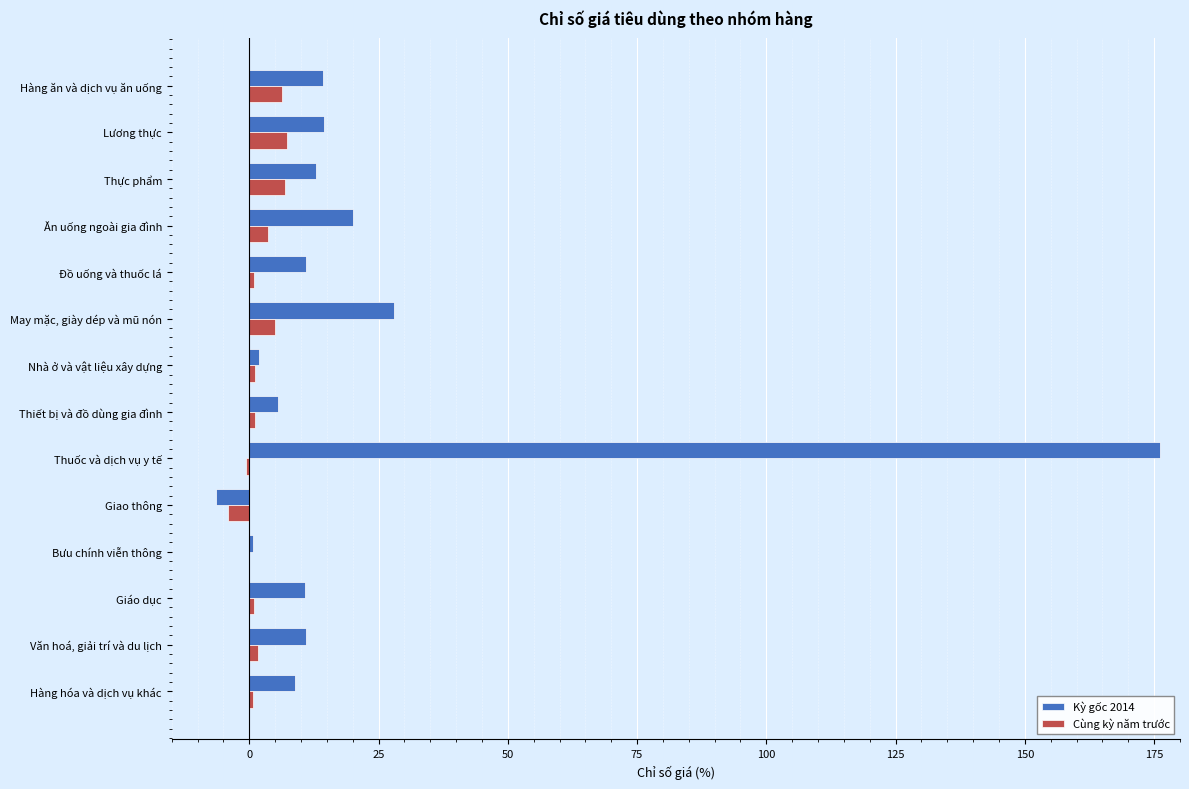

Where is Kỳ gốc 2014 nearest to the value 84?

May mặc, giày dép và mũ nón